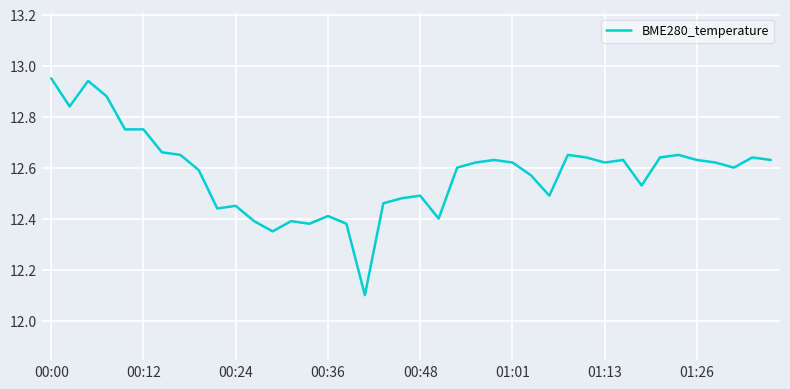

What is the minimum value shown in the chart?

12.1